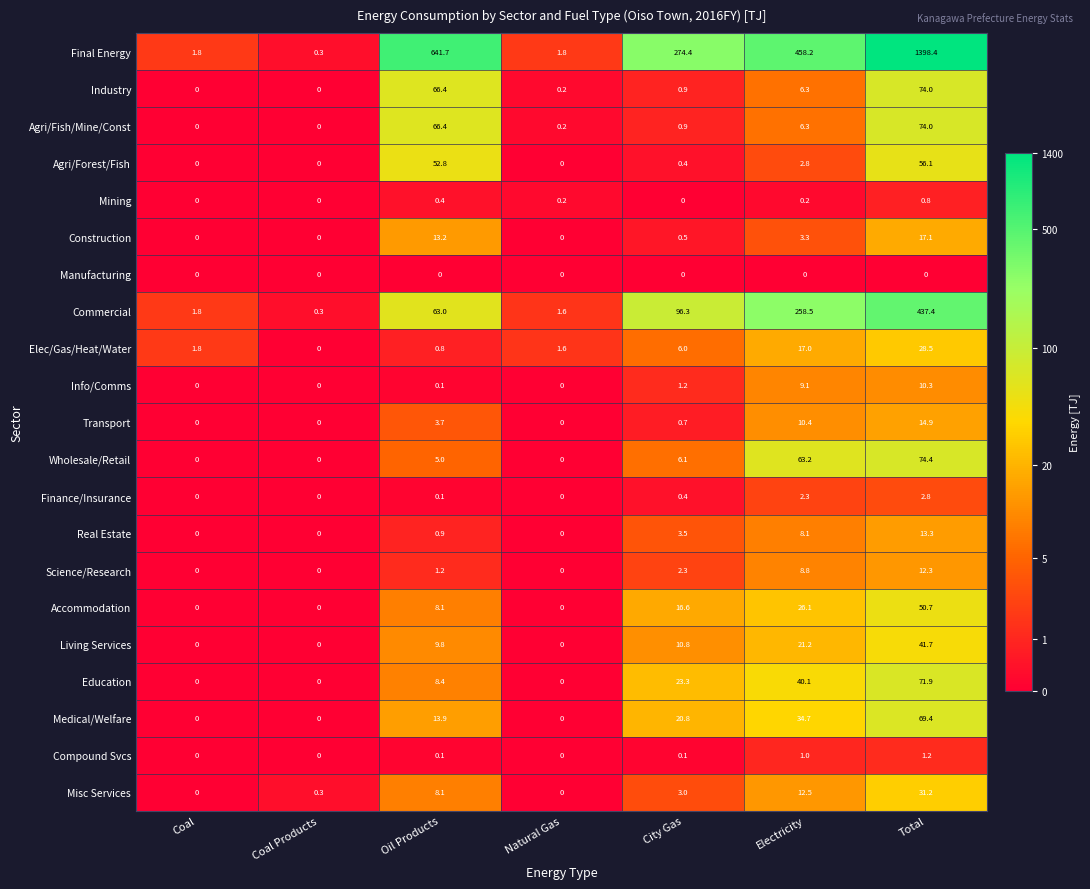

How many distinct data groups are displayed?

21